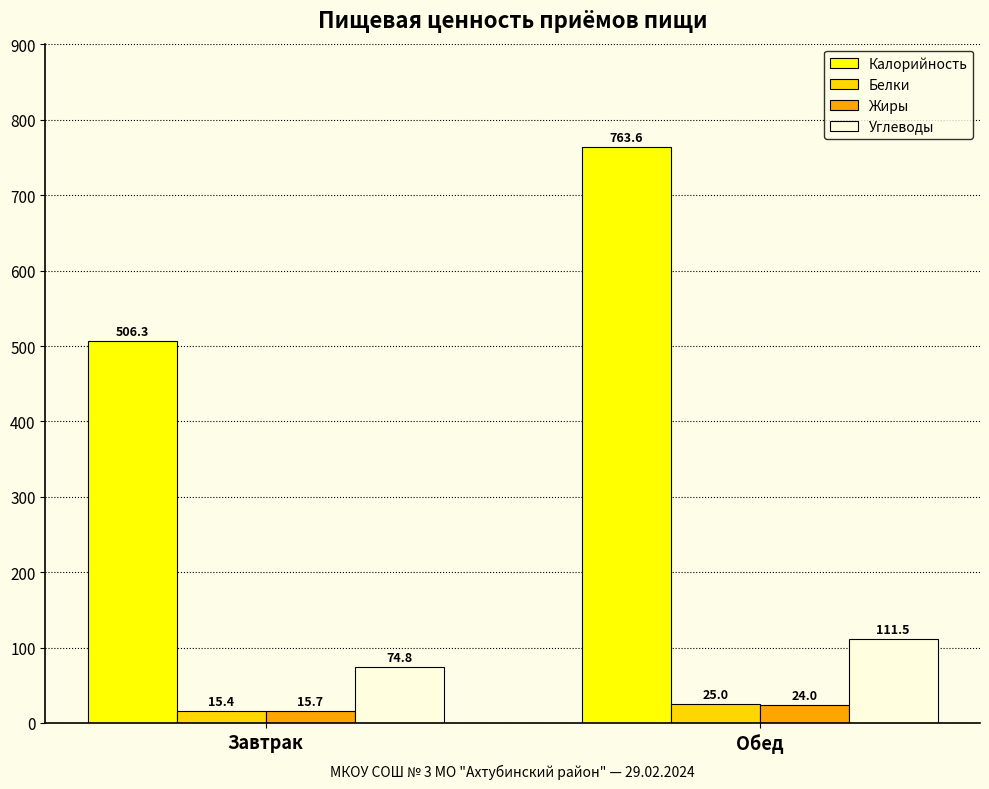

What is the value of the Жиры bar at the 2nd from the left?

24.0